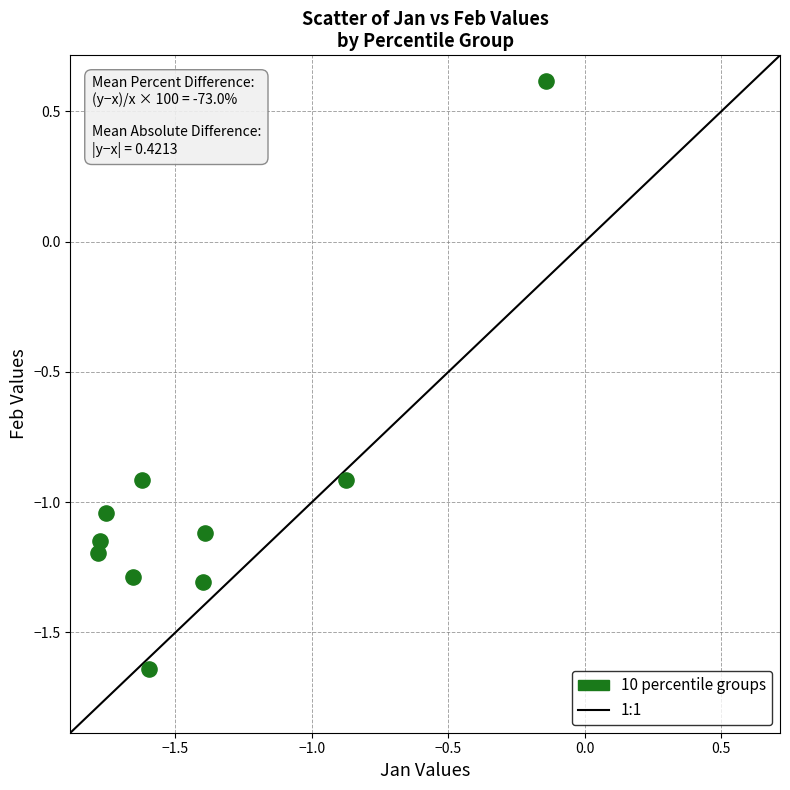

What is the range of Y values (max minus min)?

2.3